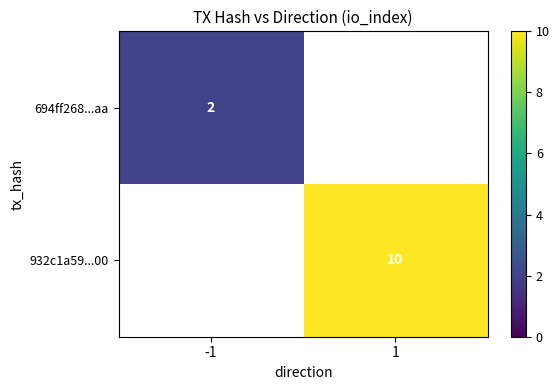

Is it true that 694ff268...aa equals 3 at -1?

False